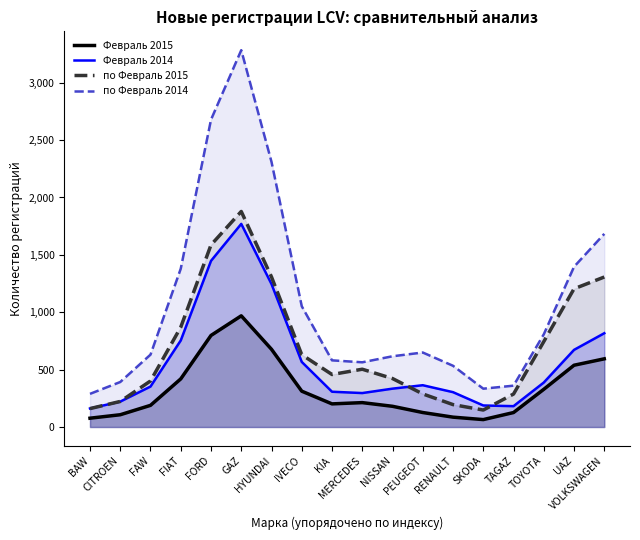

True or false: Февраль 2014 has a value of 118.7 at NISSAN.

False